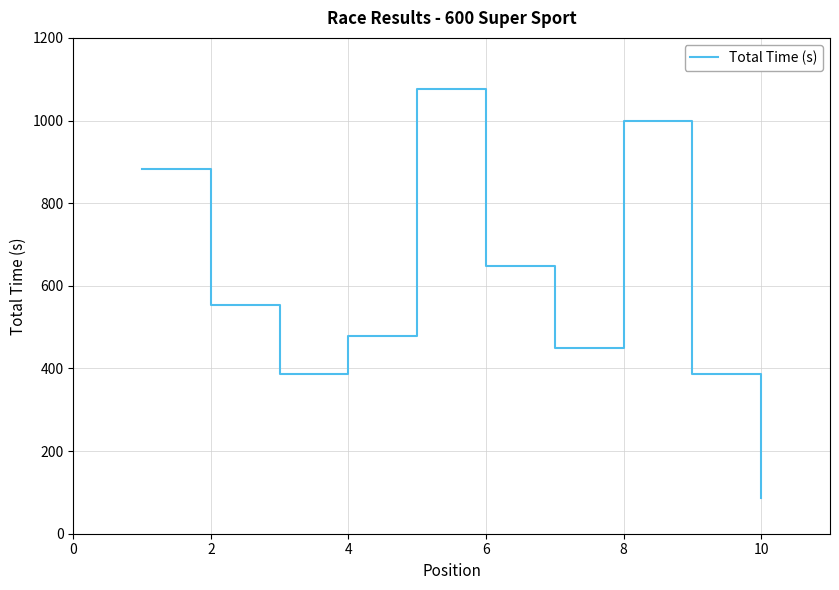

How many values are below 553?

5